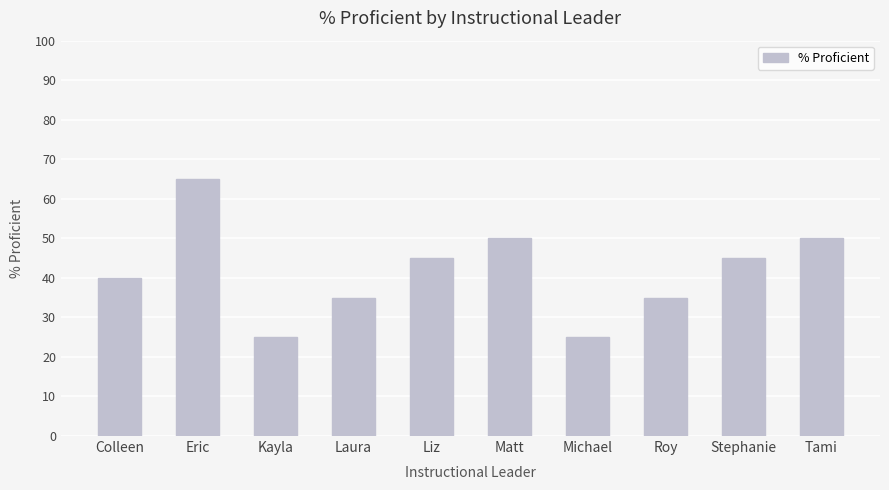

Rank the categories by value from highest to lowest.

Eric, Matt, Tami, Liz, Stephanie, Colleen, Laura, Roy, Kayla, Michael